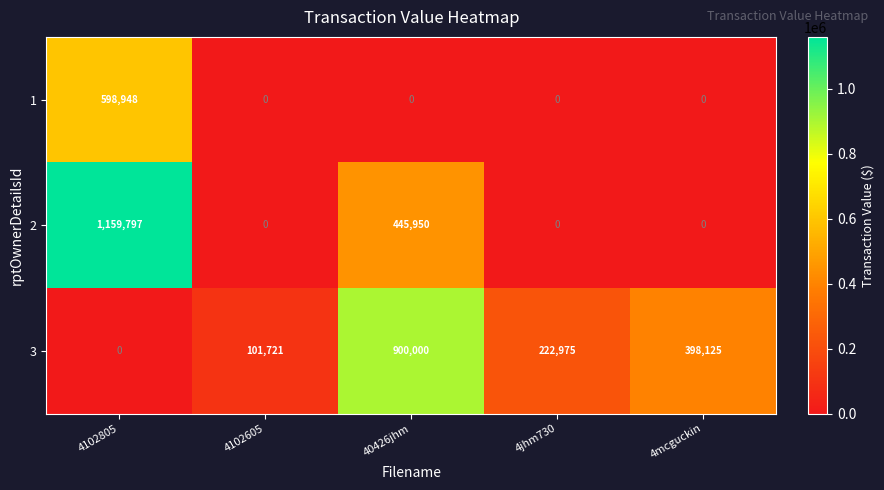

The value of 2 at 40426jhm is 445950. True or false?

True